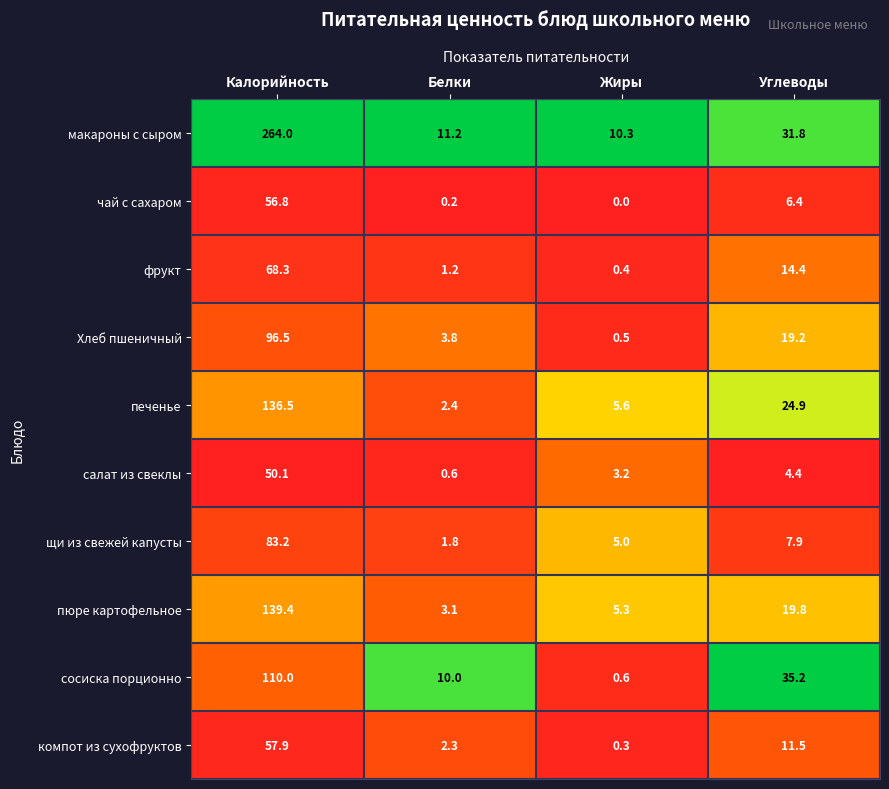

What is the sum of the печенье values at Жиры and Калорийность?

142.1